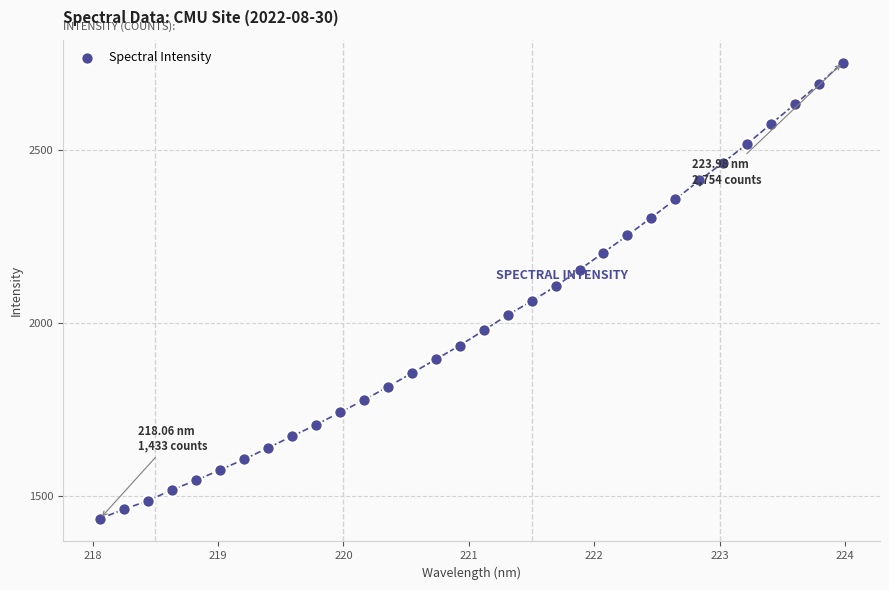

What is the range of X values (max minus min)?

5.9